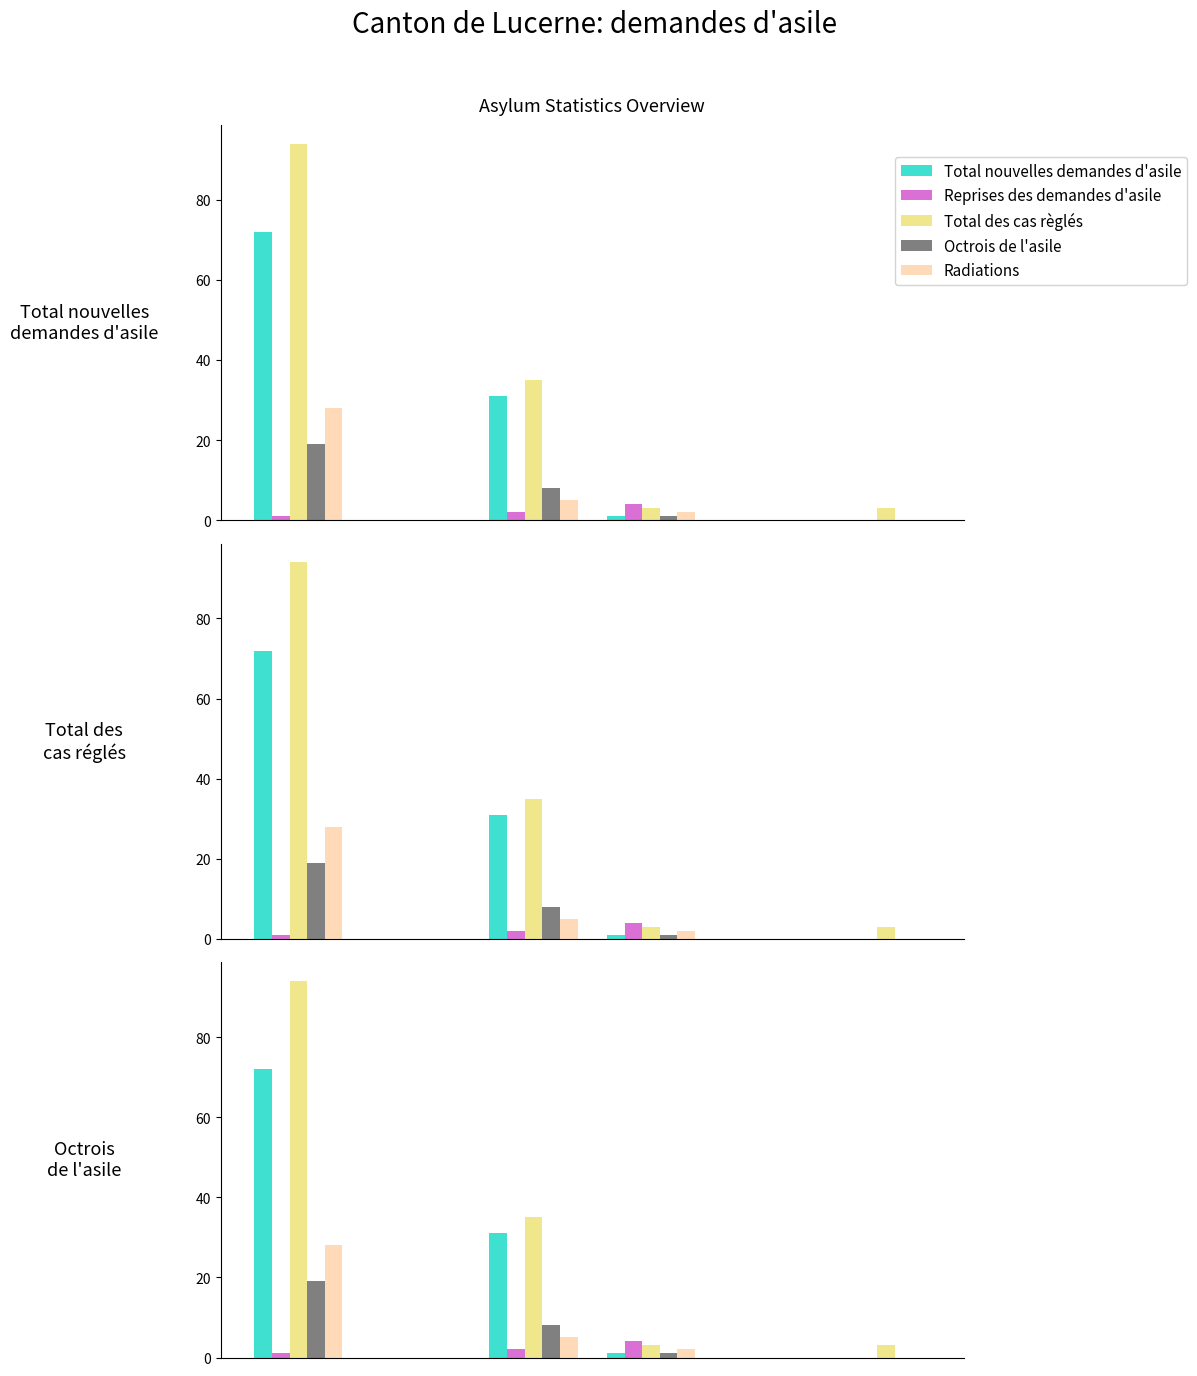

Between 3 and 5, which is larger?

3